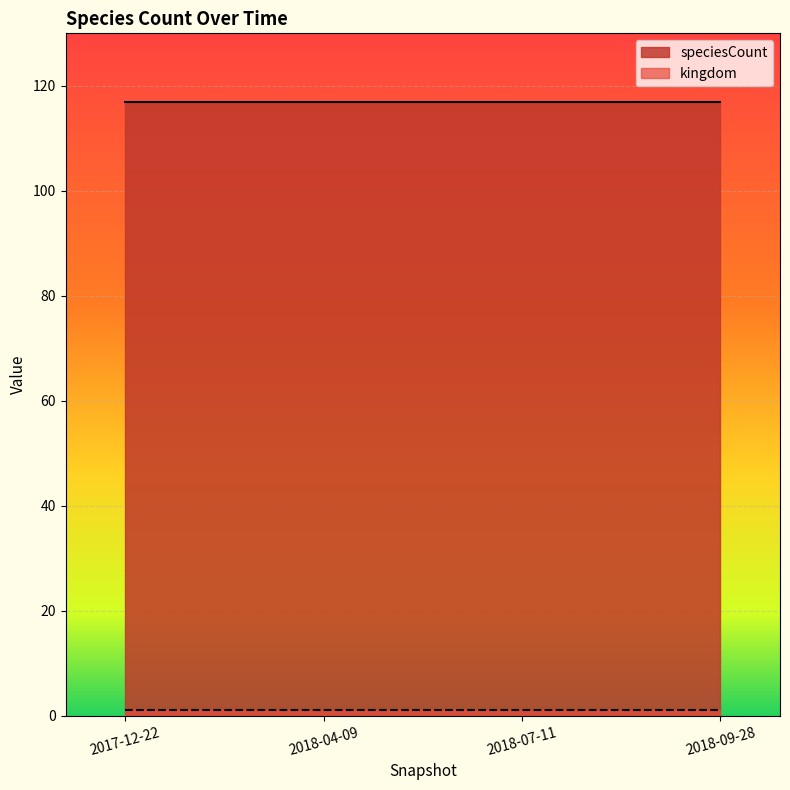

Reading left to right, list all the values displayed in this chart.

kingdom: 2017-12-22=1	2018-04-09=1	2018-07-11=1	2018-09-28=1
speciesCount: 2017-12-22=117	2018-04-09=117	2018-07-11=117	2018-09-28=117